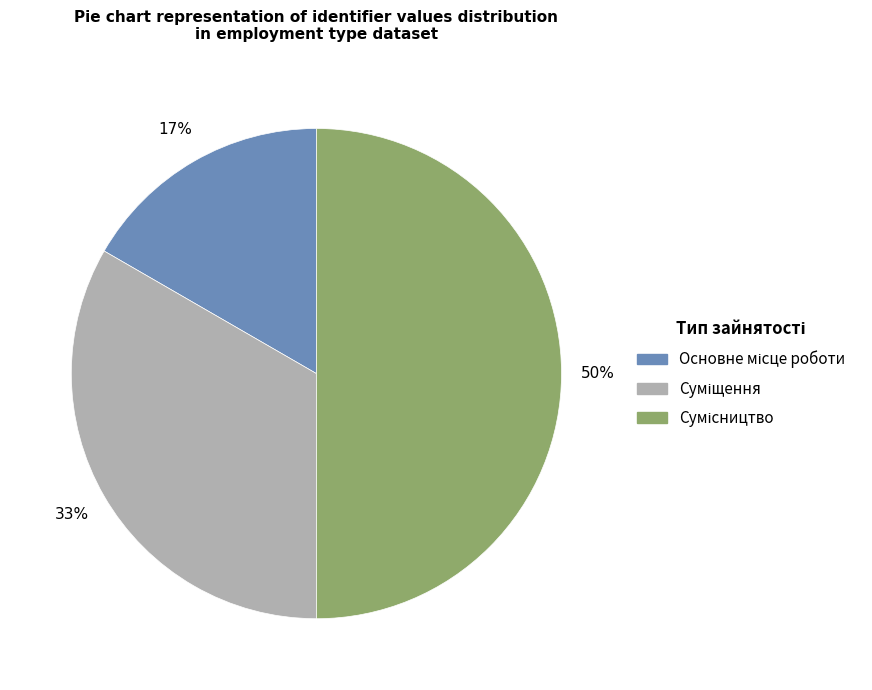

Count the number of slices in the pie.

3